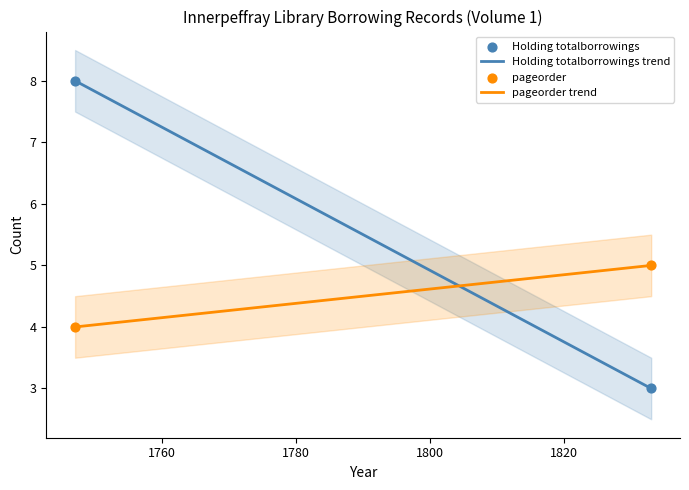

What are all the series names shown in the legend?

Holding totalborrowings, pageorder